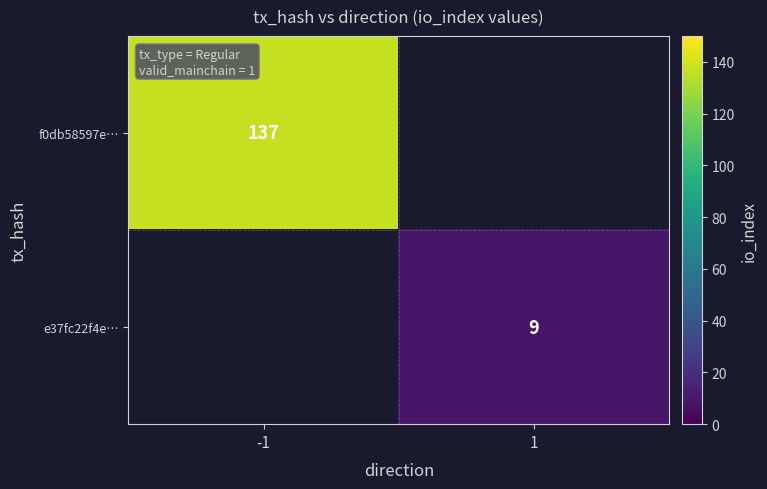

Is it true that f0db58597e… equals 137 at -1?

True